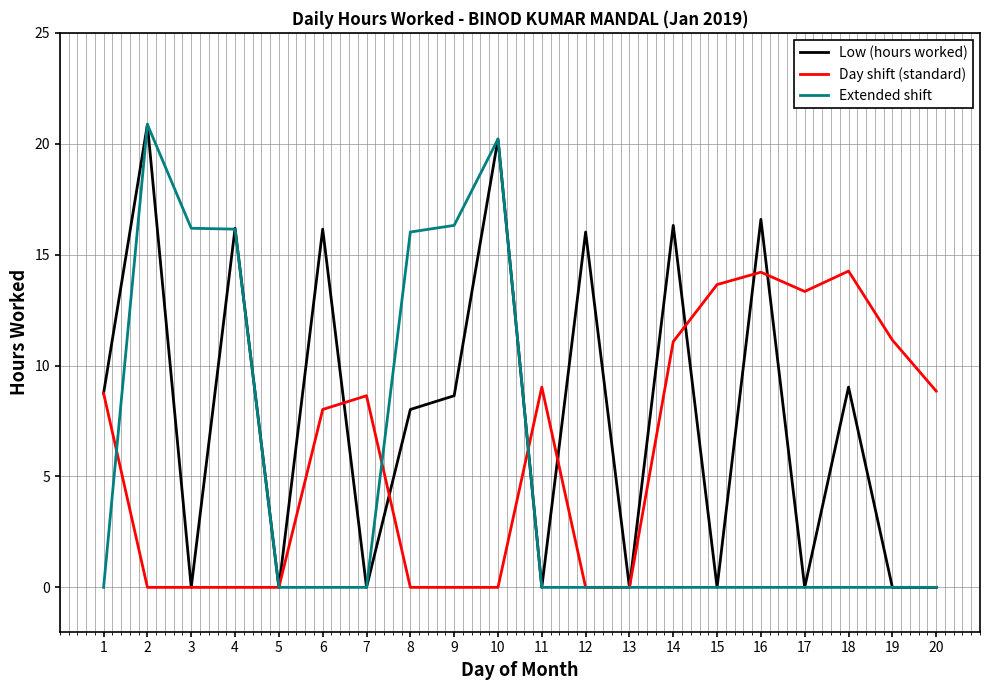

Is the value of Day shift (standard) at 14 greater than the value of Extended shift at 11?

Yes